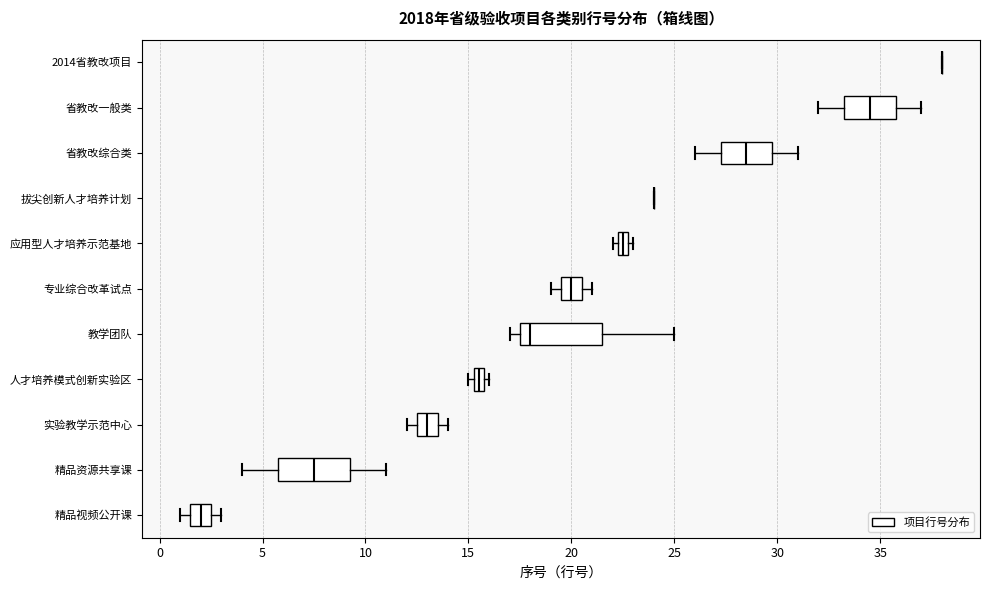

Where is the left edge of the box for 省教改一般类 on the x-axis? The values are not printed on the chart, so give them approximately, as read against the axis.

33.5